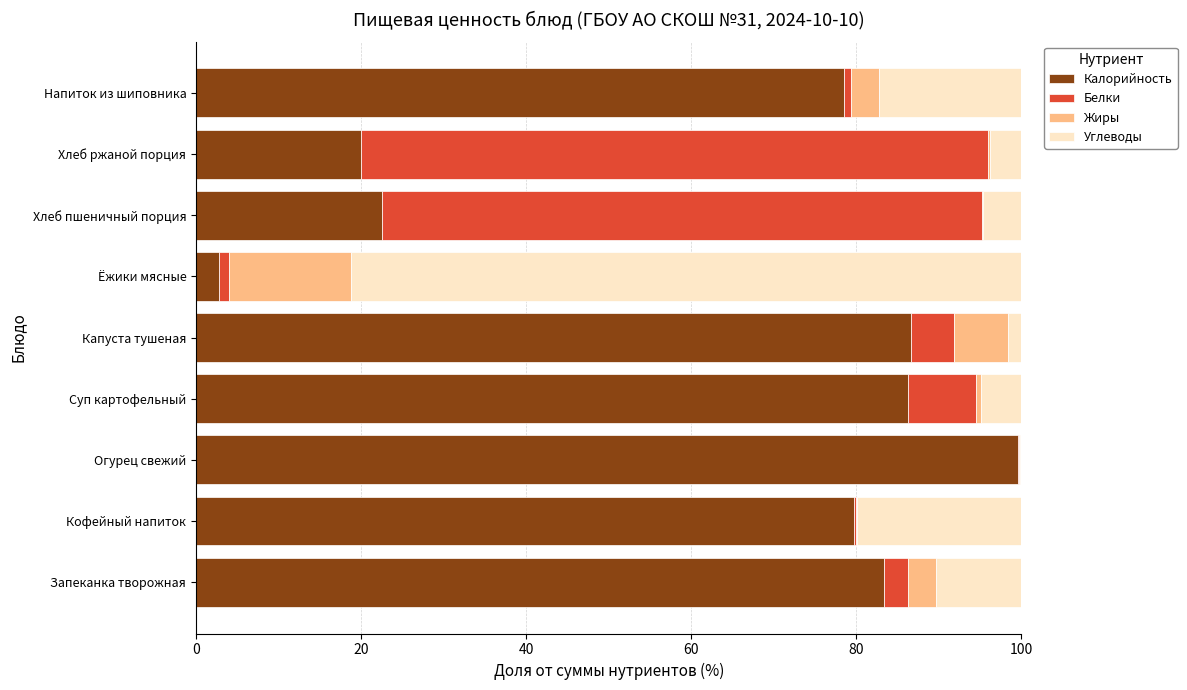

Which category has the highest value in the Калорийность series?

Огурец свежий